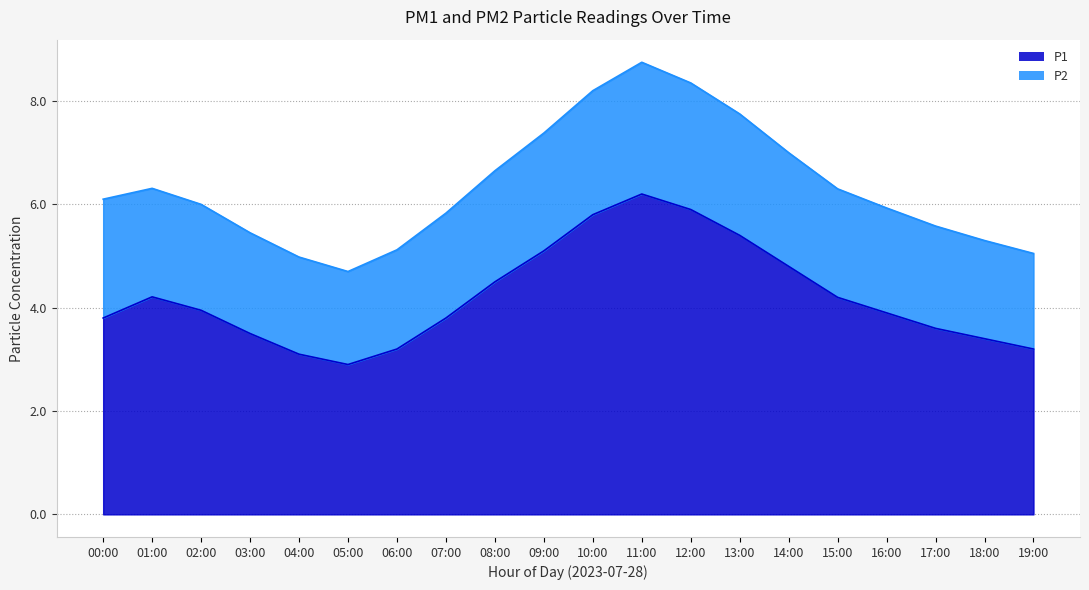

True or false: the data shows 3.2 at 06:00.

True